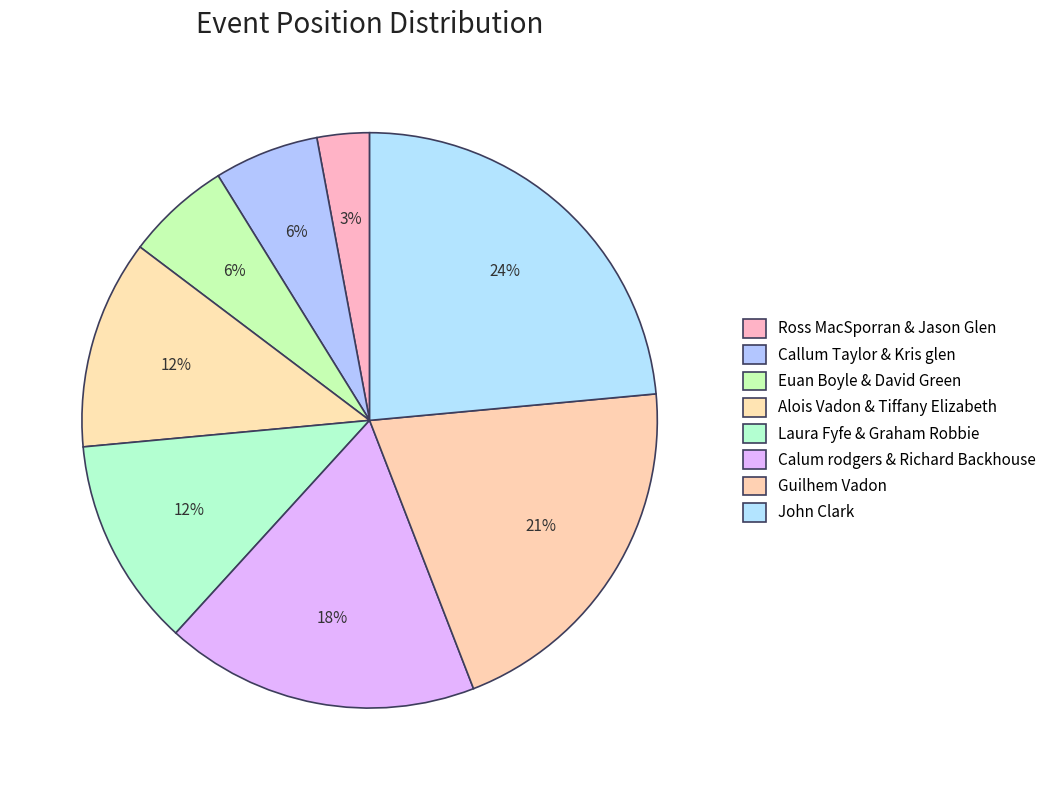

What is the smallest slice in the pie chart?

Ross MacSporran & Jason Glen